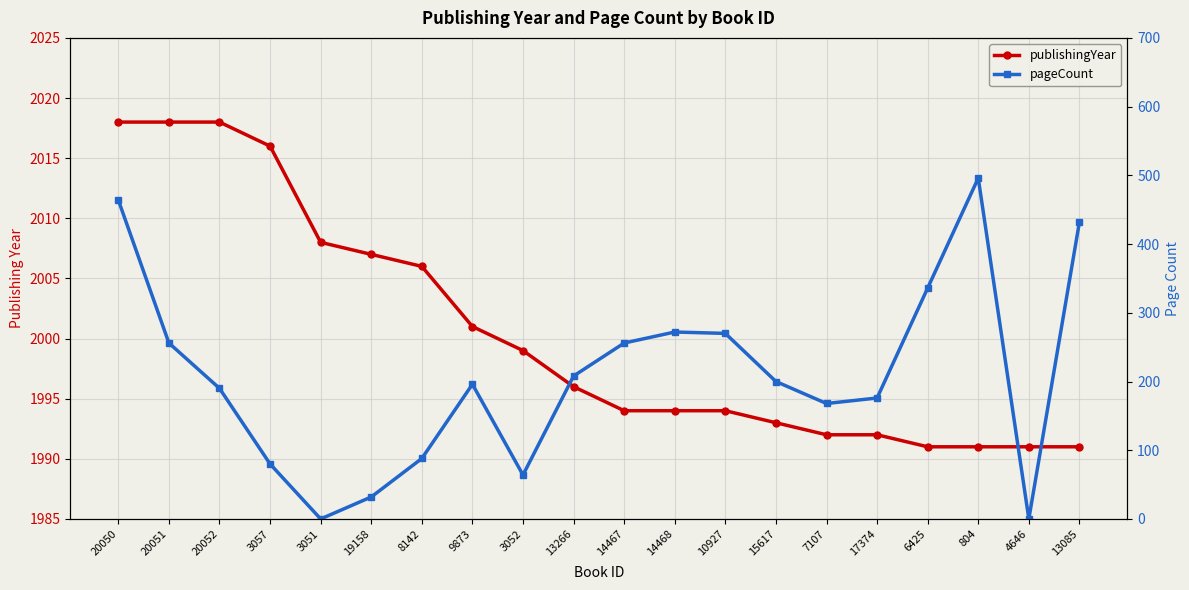

In pageCount, how many points are lower than both neighbors (excluding endpoints)?

4